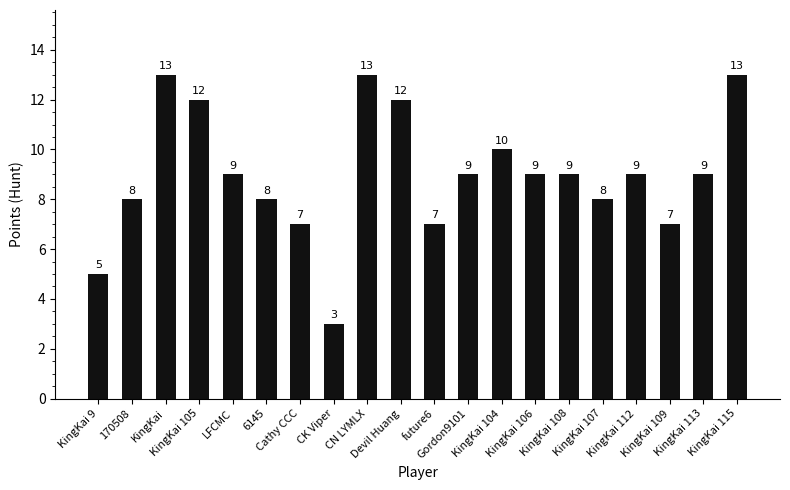

Which category has the lowest value across all series?

CK Viper